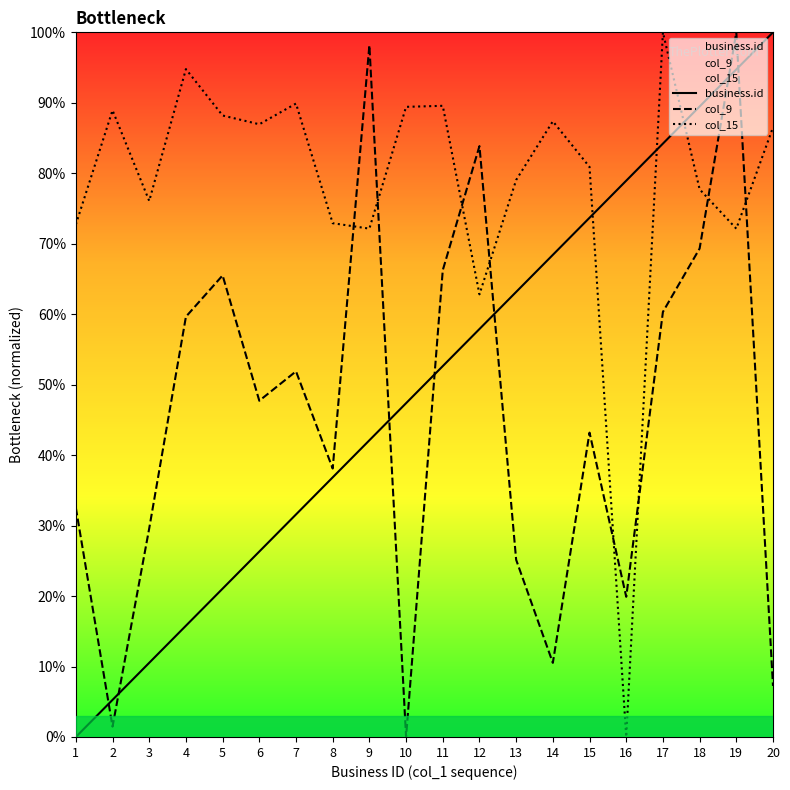

Where is the first local minimum for col_15?

3